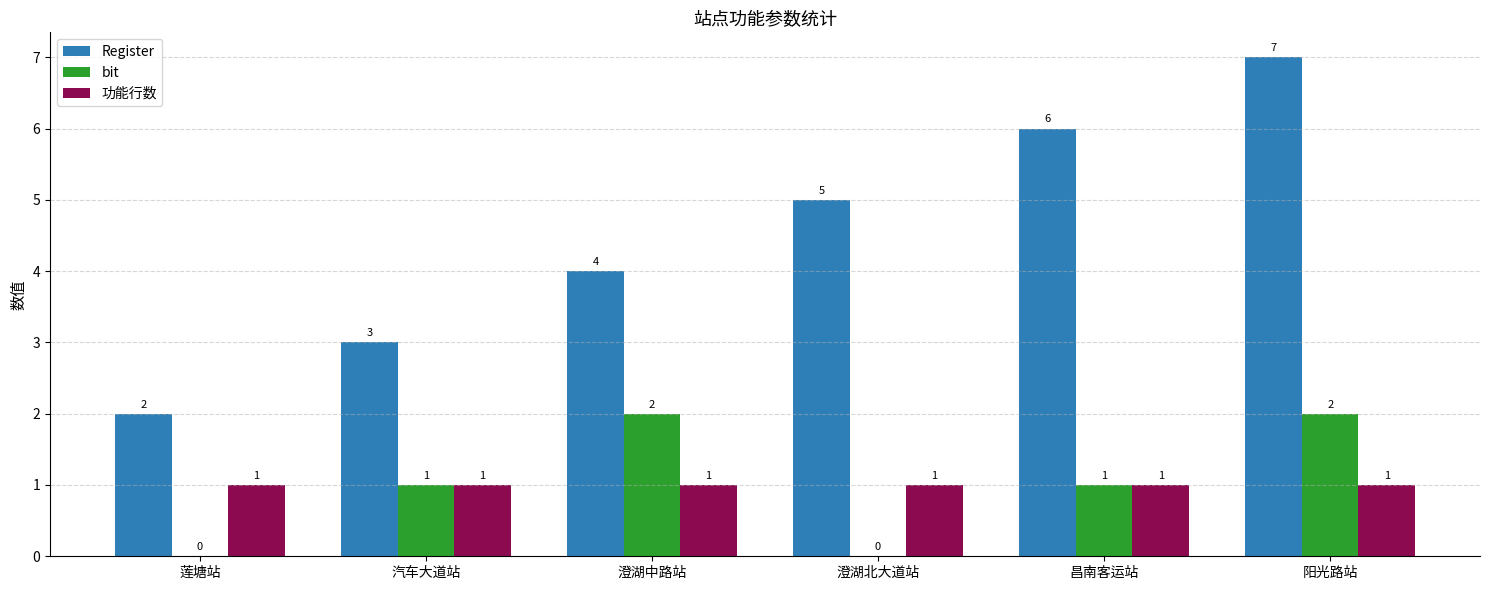

What is the total value across all series at 莲塘站?

3